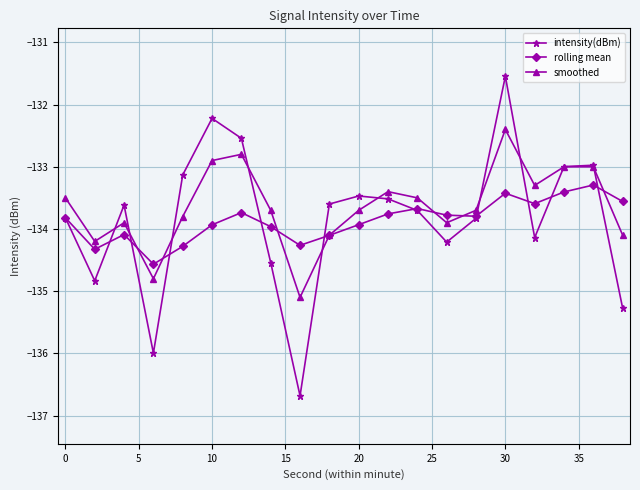

Which series has the widest spread of values?

intensity(dBm)